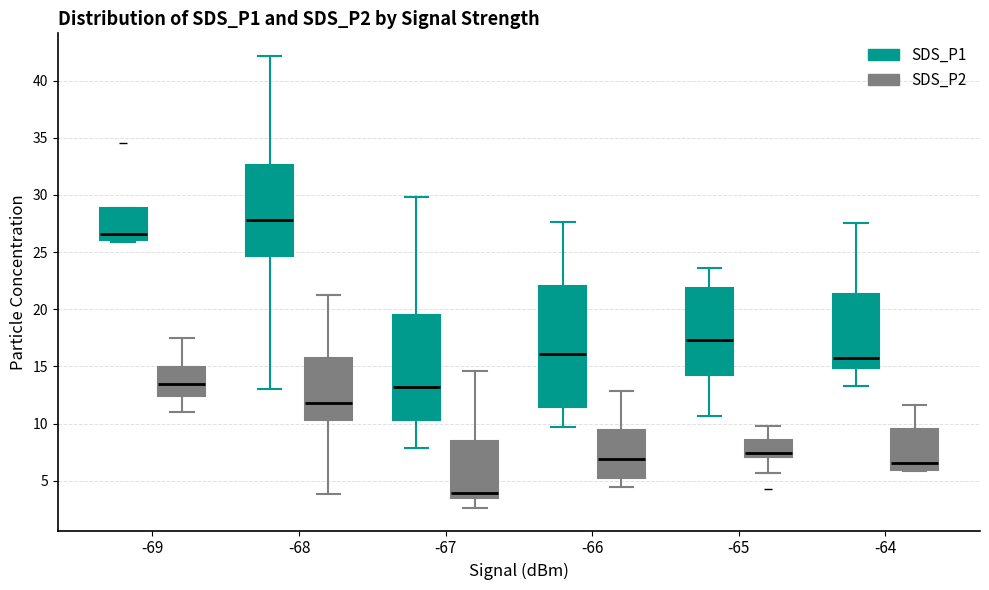

Where is the lower edge of the box for -67 (SDS_P1) on the y-axis? The values are not printed on the chart, so give them approximately, as read against the axis.

10.5